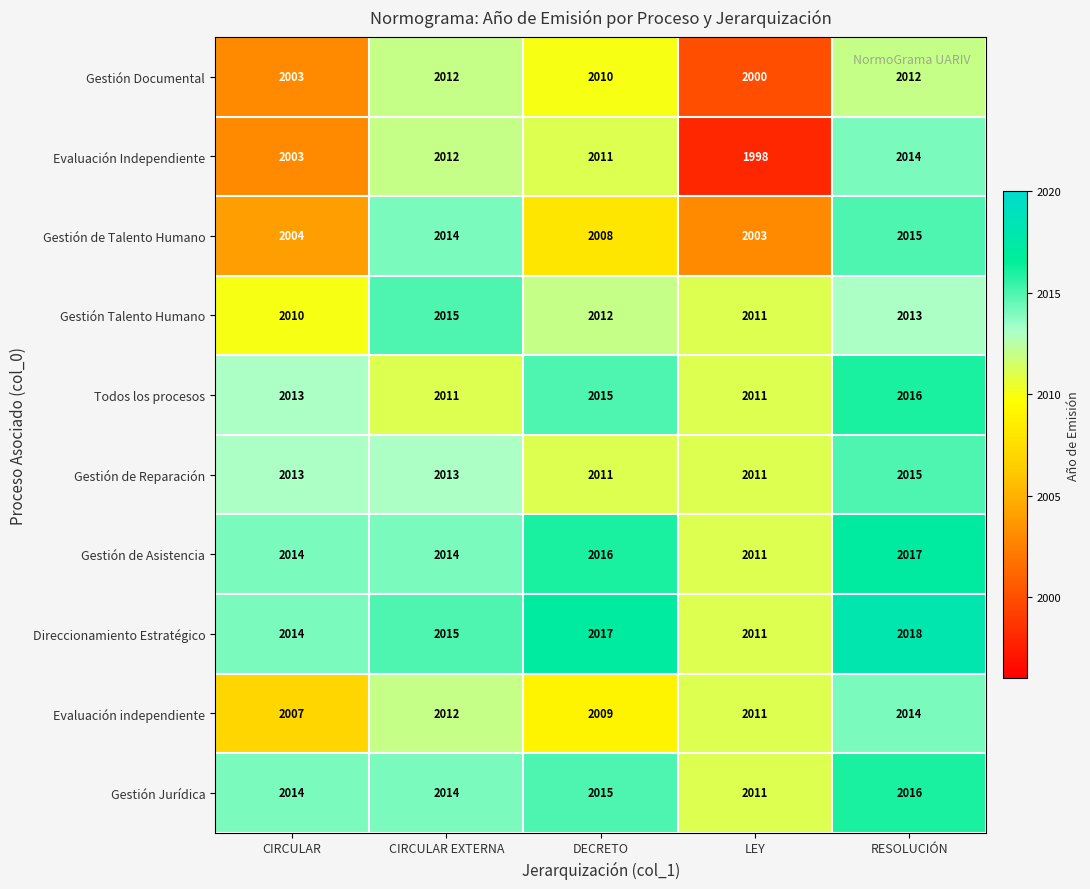

What is the minimum value shown in the chart?

1998